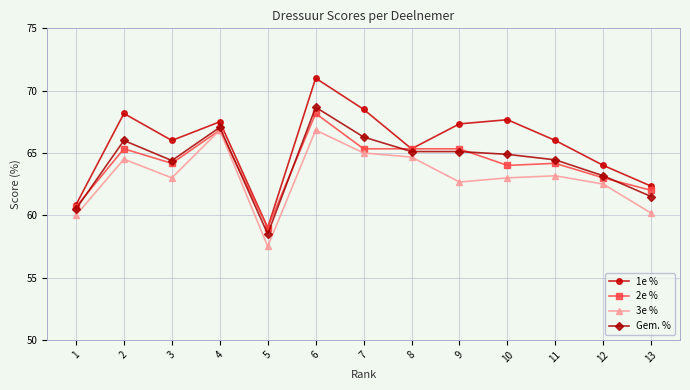

True or false: 1e % and 3e % cross at least once.

False